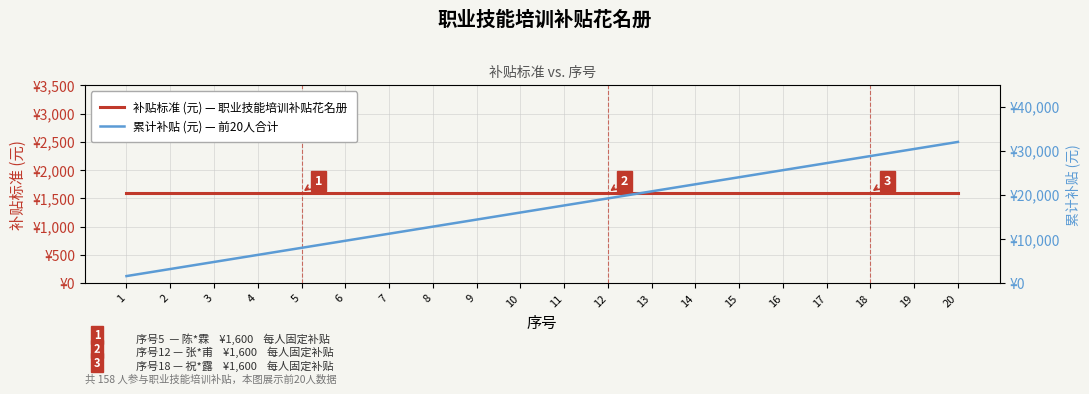

True or false: 累计补贴 (元) — 前20人合计 and 补贴标准 (元) — 职业技能培训补贴花名册 cross at least once.

False